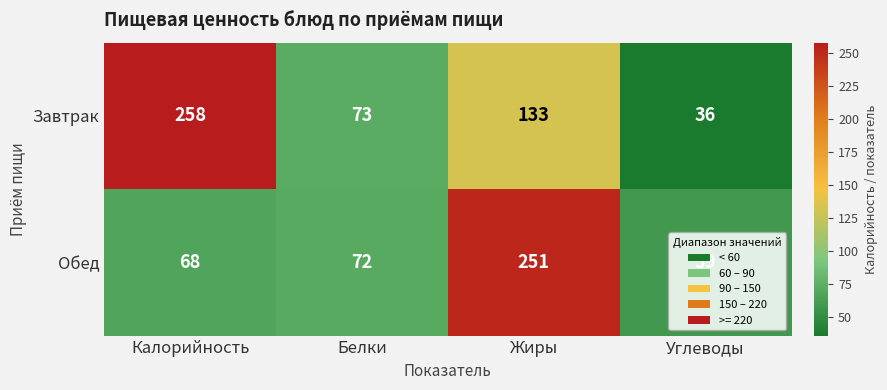

What is the difference between the highest and lowest values at Жиры?

118